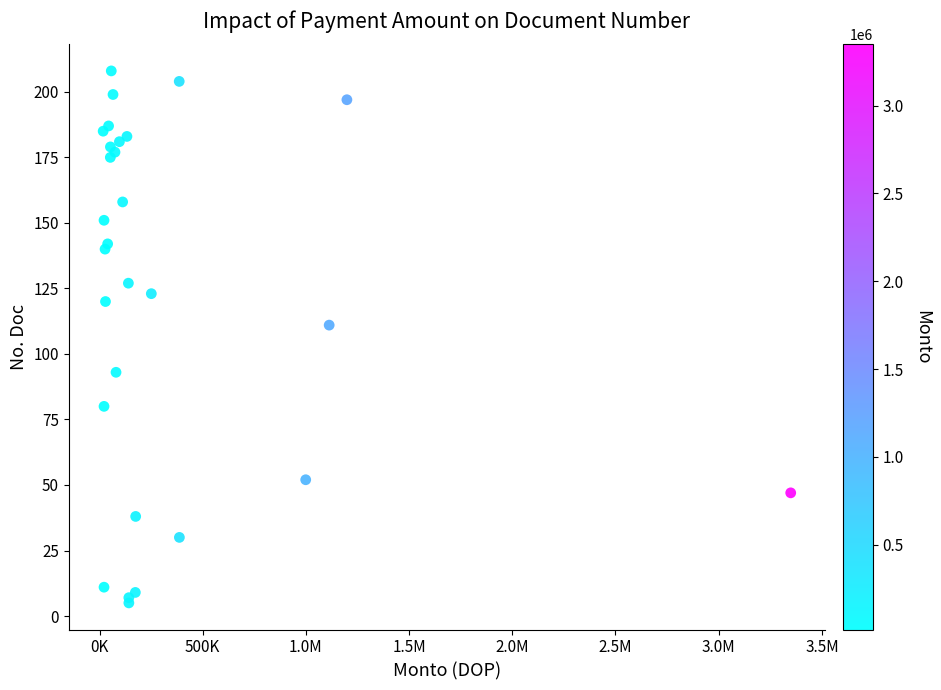

What Y value in the scatter plot is closest to 106?

111